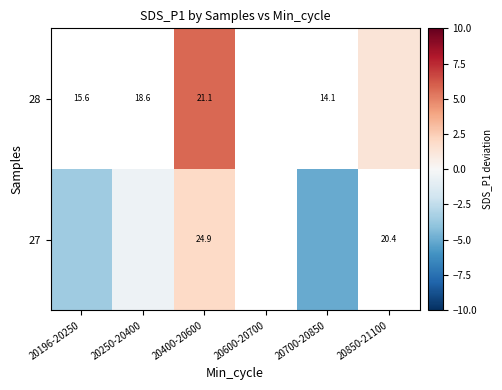

What is the greatest value displayed?

5.8